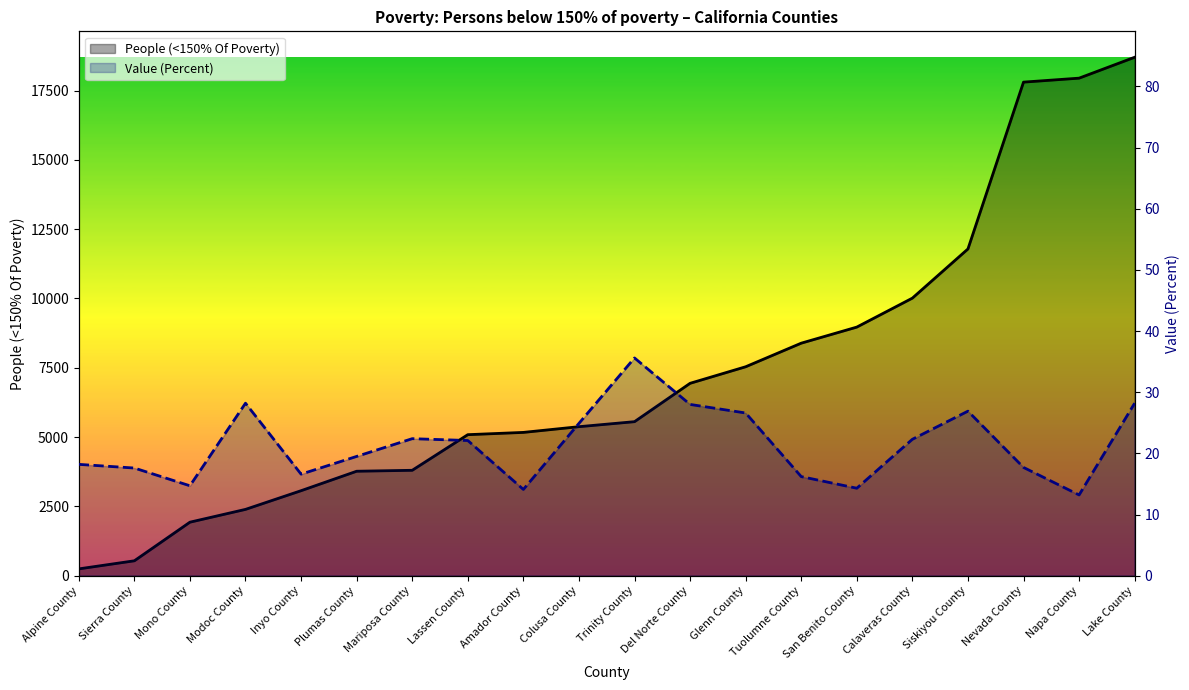

Reading right to left, what are all the values shown in this chart?

People (<150% Of Poverty): Lake County=18703.0	Napa County=17949.0	Nevada County=17806.0	Siskiyou County=11787.0	Calaveras County=10013.0	San Benito County=8968.0	Tuolumne County=8388.0	Glenn County=7537.0	Del Norte County=6940.0	Trinity County=5556.0	Colusa County=5375.0	Amador County=5169.0	Lassen County=5087.0	Mariposa County=3802.0	Plumas County=3768.0	Inyo County=3066.0	Modoc County=2392.0	Mono County=1930.0	Sierra County=537.0	Alpine County=245.0
Value (Percent): Lake County=28.2	Napa County=13.2	Nevada County=17.7	Siskiyou County=26.9	Calaveras County=22.3	San Benito County=14.3	Tuolumne County=16.2	Glenn County=26.6	Del Norte County=28.0	Trinity County=35.6	Colusa County=24.9	Amador County=14.1	Lassen County=22.1	Mariposa County=22.4	Plumas County=19.5	Inyo County=16.6	Modoc County=28.2	Mono County=14.7	Sierra County=17.6	Alpine County=18.2